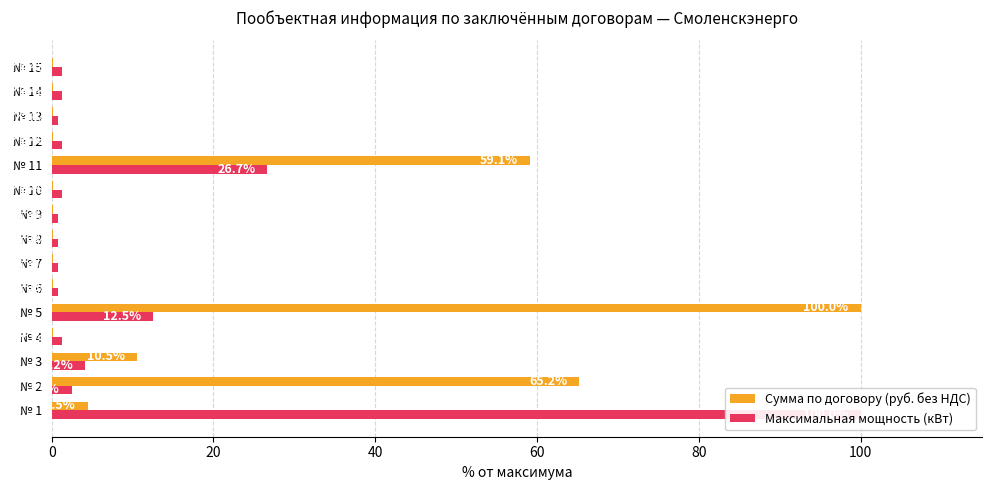

Reading right to left, transcribe all the data shown in this chart.

Сумма по договору (руб. без НДС): 0.1	0.1	0.1	0.1	59.1	0.1	0.1	0.1	0.1	0.1	100.0	0.1	10.5	65.2	4.5
Максимальная мощность (кВт): 1.2	1.2	0.8	1.2	26.7	1.2	0.8	0.8	0.8	0.8	12.5	1.2	4.2	2.5	100.0